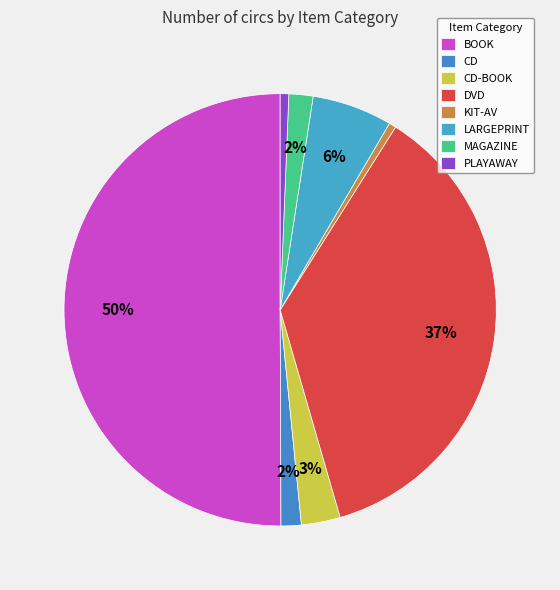

How many slices are in this pie chart?

8